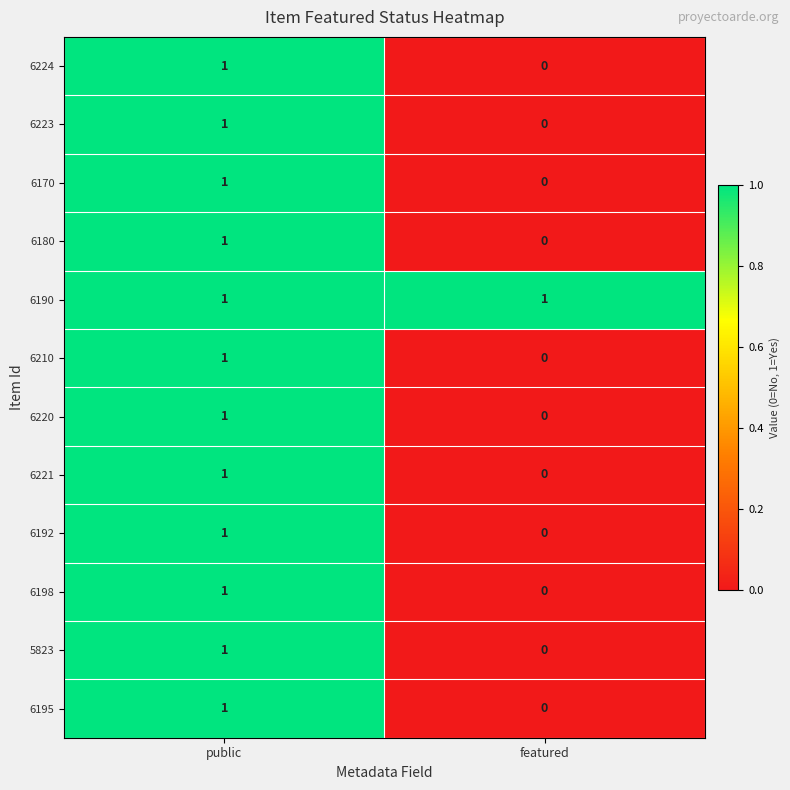

At which category does the chart reach its minimum across all series?

featured